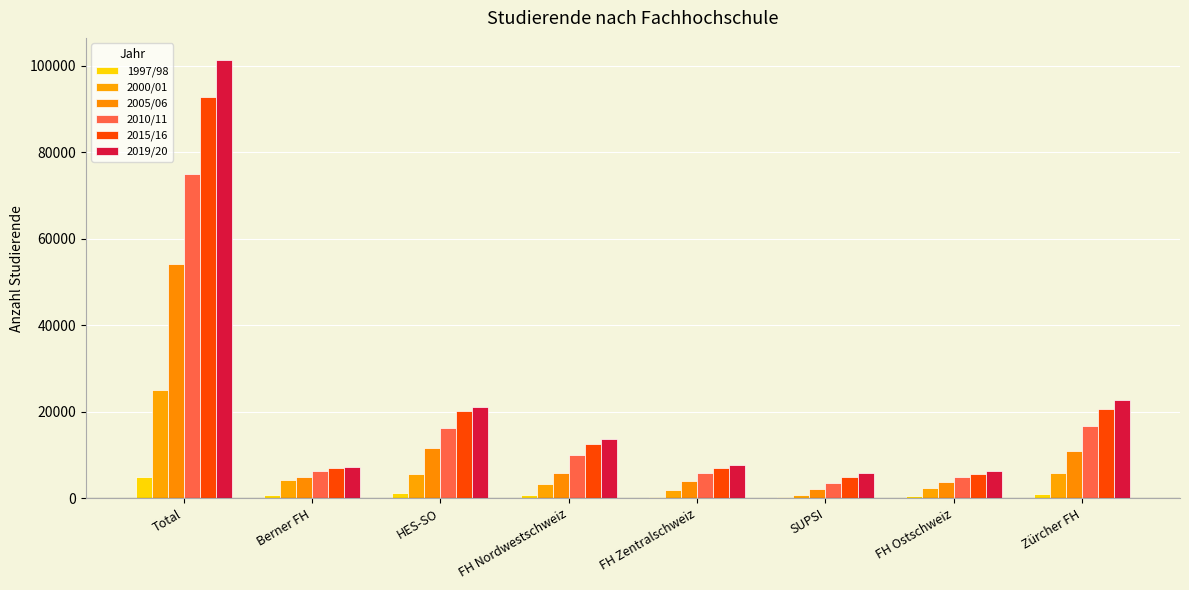

Is it true that 2015/16 equals 5610 at FH Ostschweiz?

True